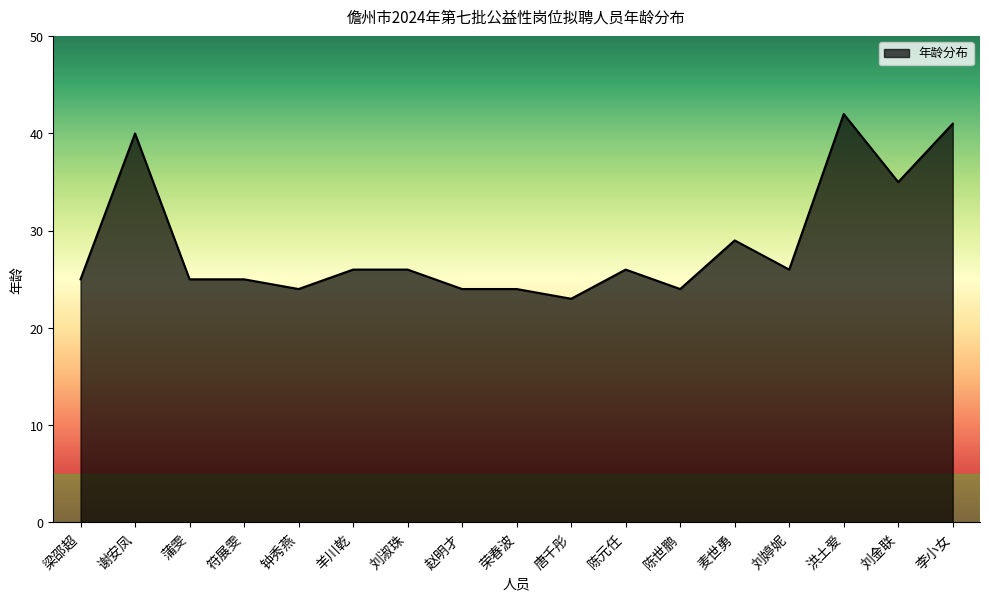

What is the difference between the values at 唐千彤 and 荣春波?

1